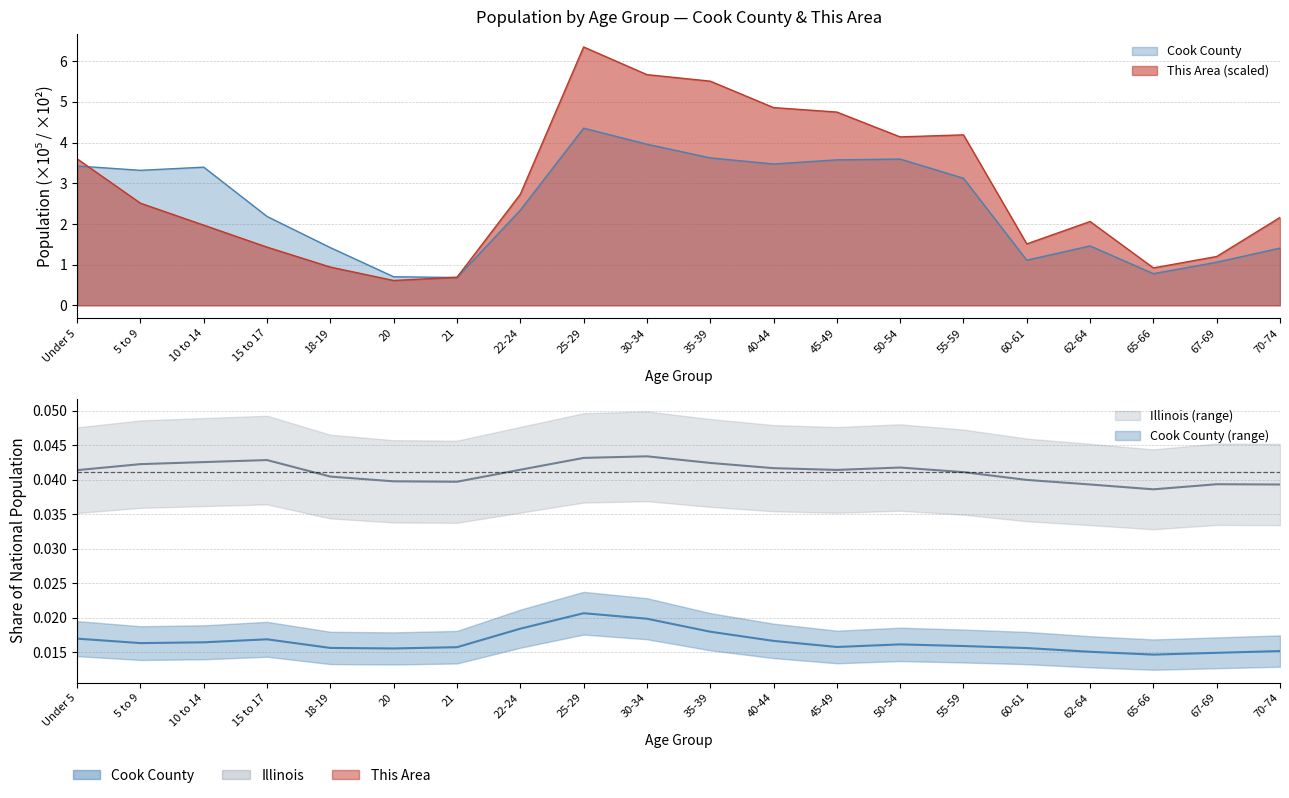

List the series in order of their peak value, highest first.

This Area, Cook County